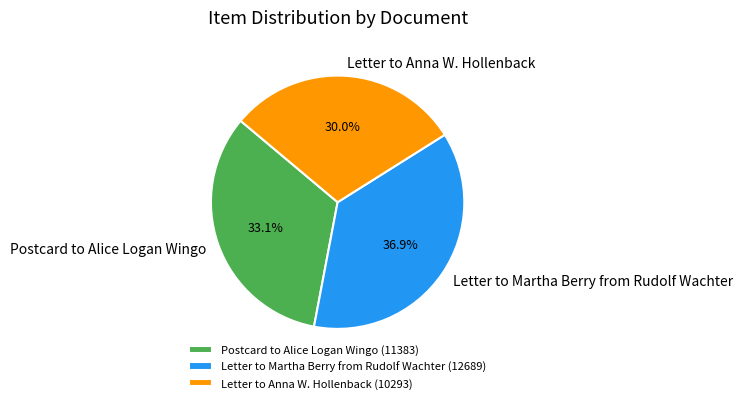

Which category has the smallest portion of the pie?

Letter to Anna W. Hollenback